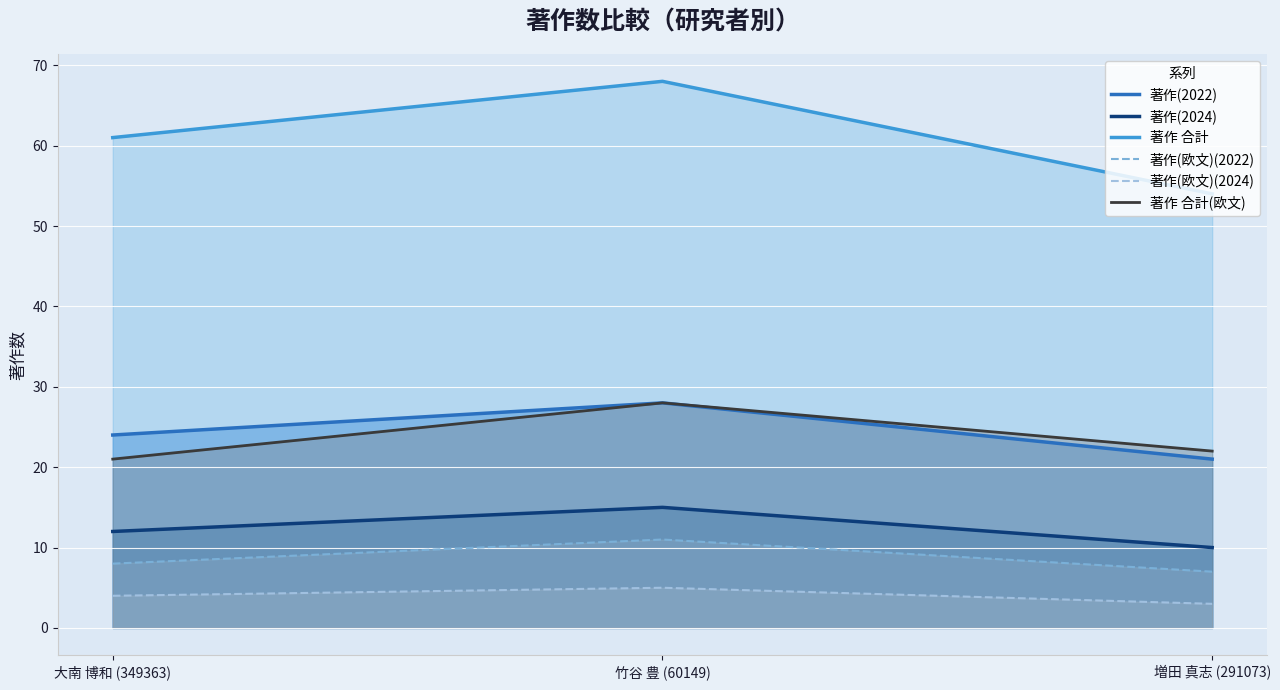

Where is 著作(2024) nearest to the value 12?

大南 博和 (349363)